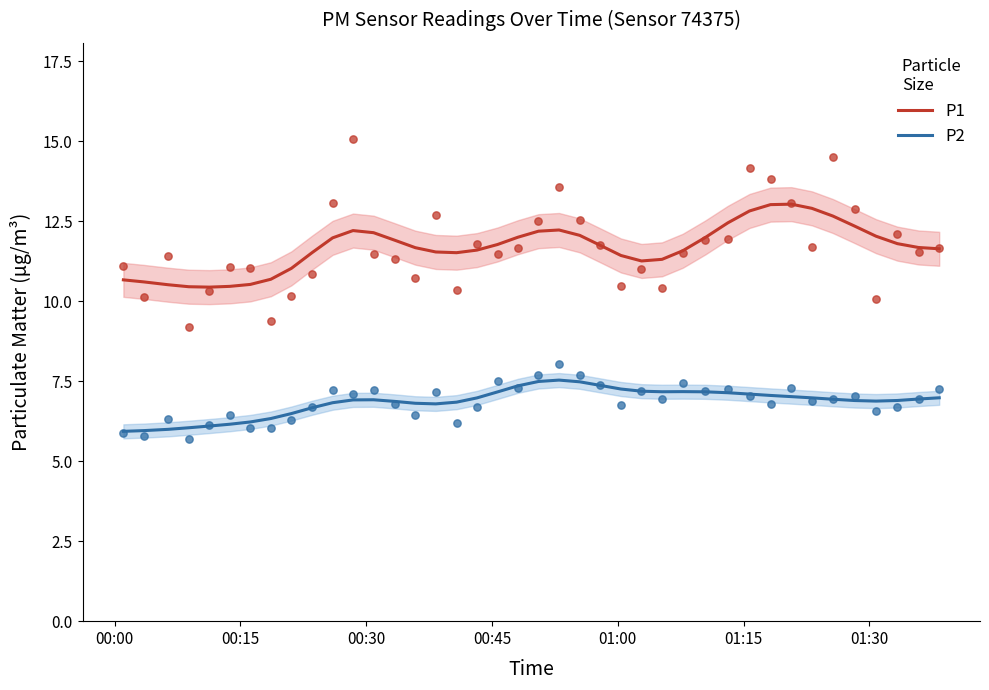

True or false: P2 and P1 cross at least once.

False